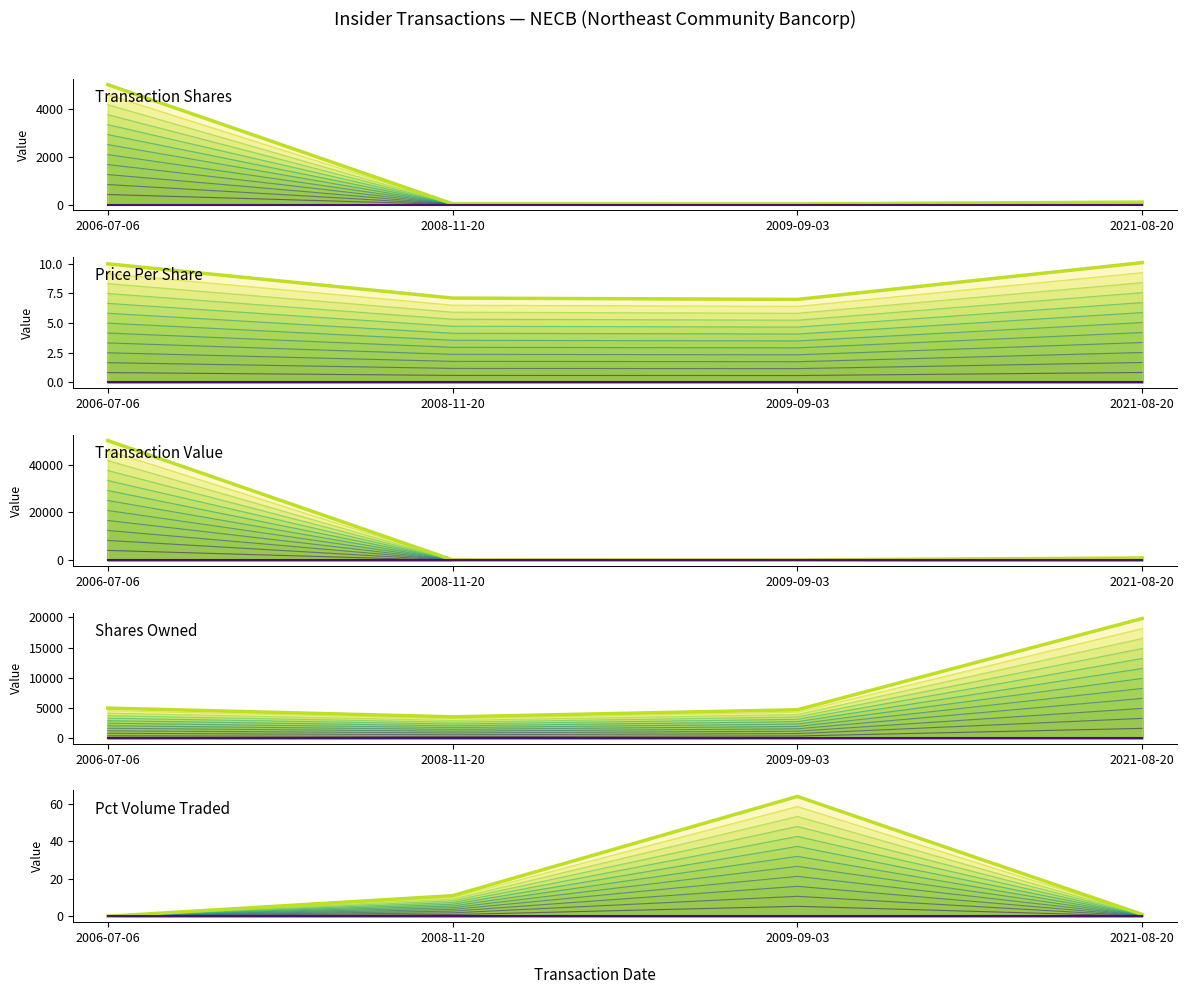

At which label does sharesOwnedFollowingTransaction first exceed 5000?

2021-08-20